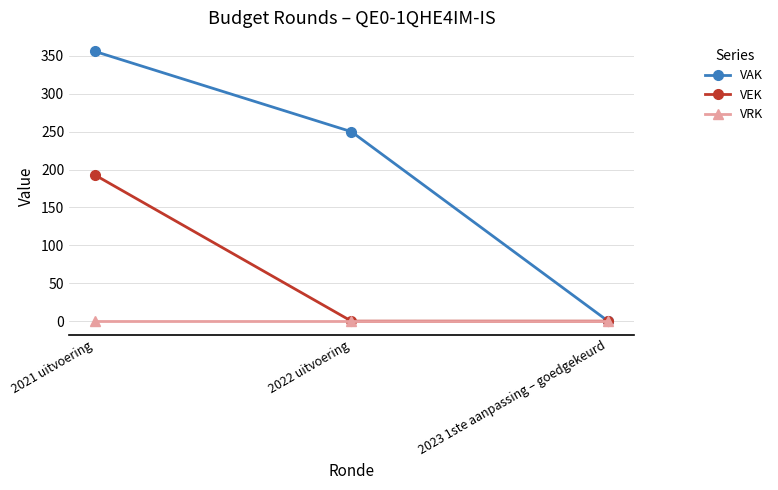

What are all the series names shown in the legend?

VAK, VEK, VRK